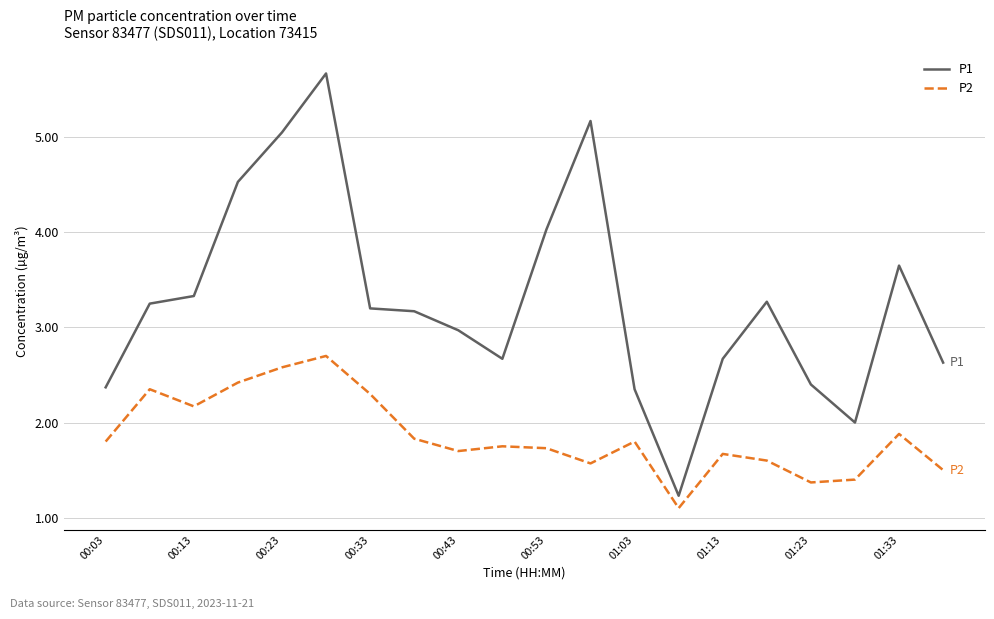

Which series has the largest total across all categories?

P1